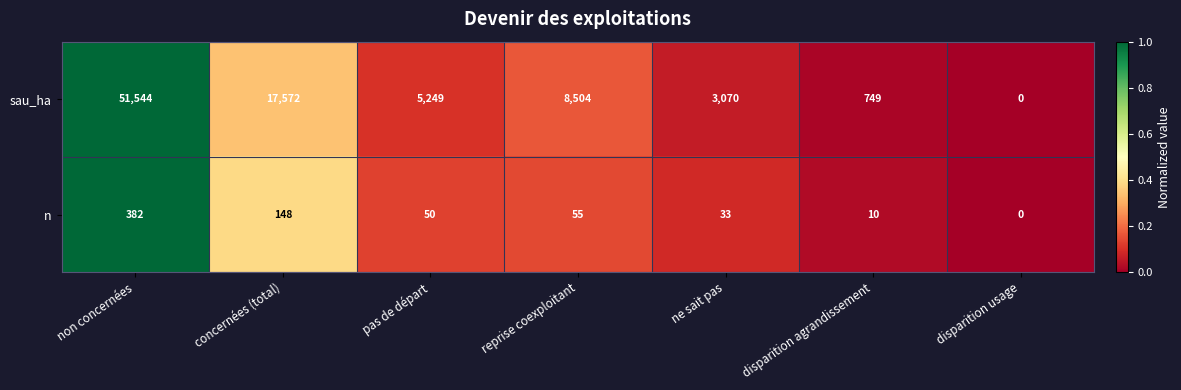

The n series shows 82 at pas de départ. True or false?

False